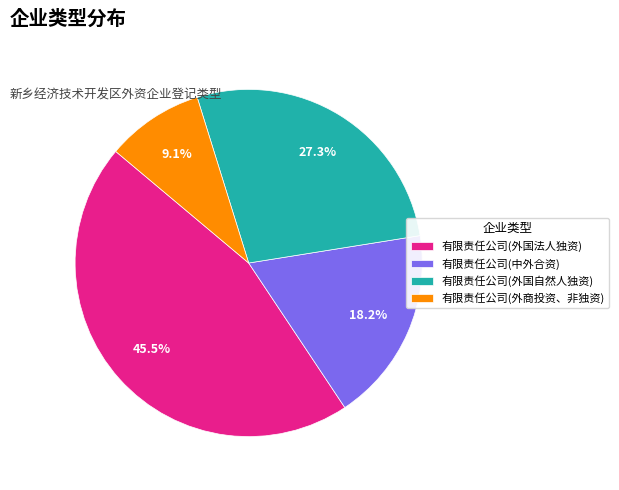

What is the total percentage of 有限责任公司(外商投资、非独资) and 有限责任公司(外国法人独资)?

54.5%